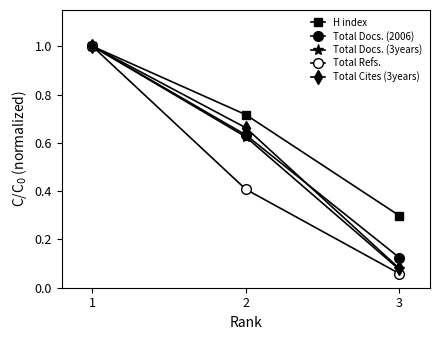

At which category does the chart reach its peak across all series?

1